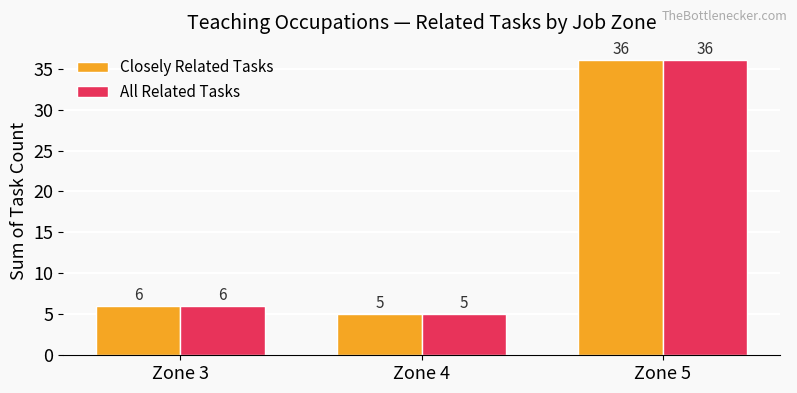

What is the maximum value shown in the chart?

36